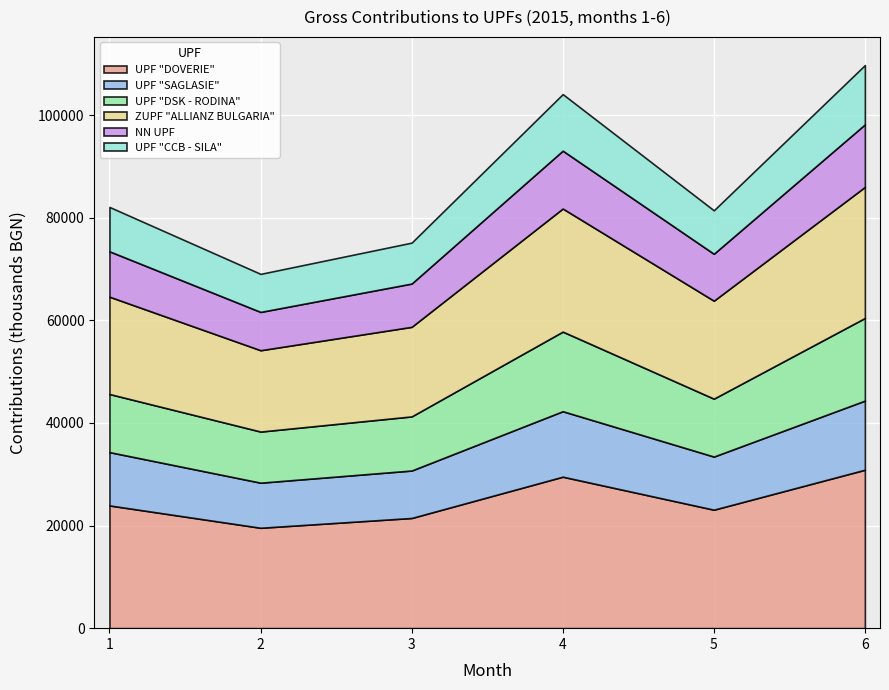

True or false: UPF "DSK - RODINA" and UPF "CCB - SILA" cross at least once.

False